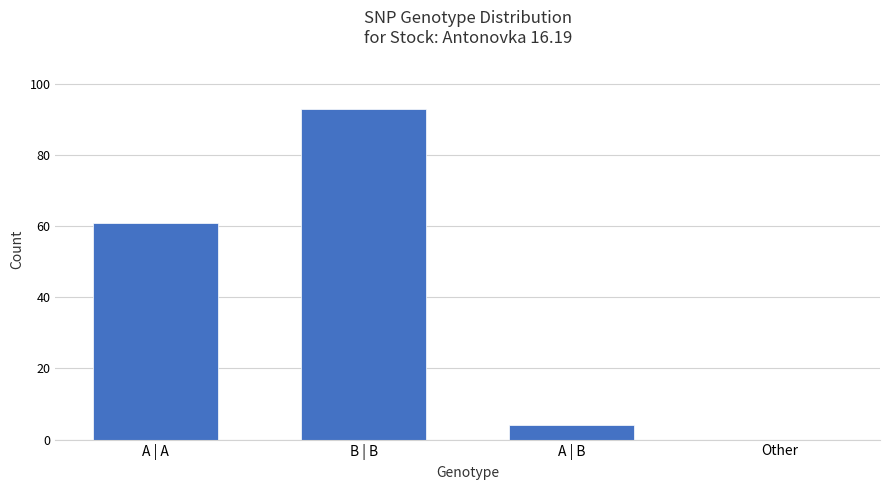

Which label corresponds to the largest value in the chart?

B | B